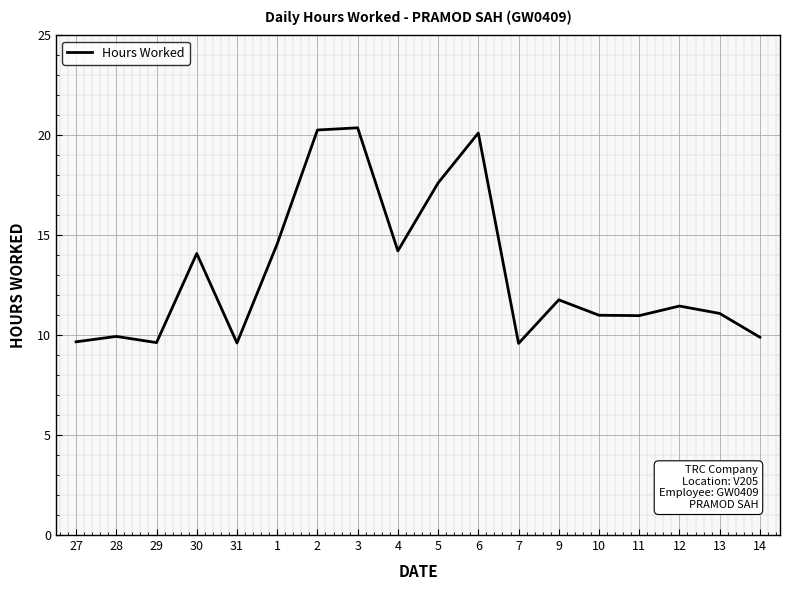

What is the difference between the values at 2 and 1?

5.7